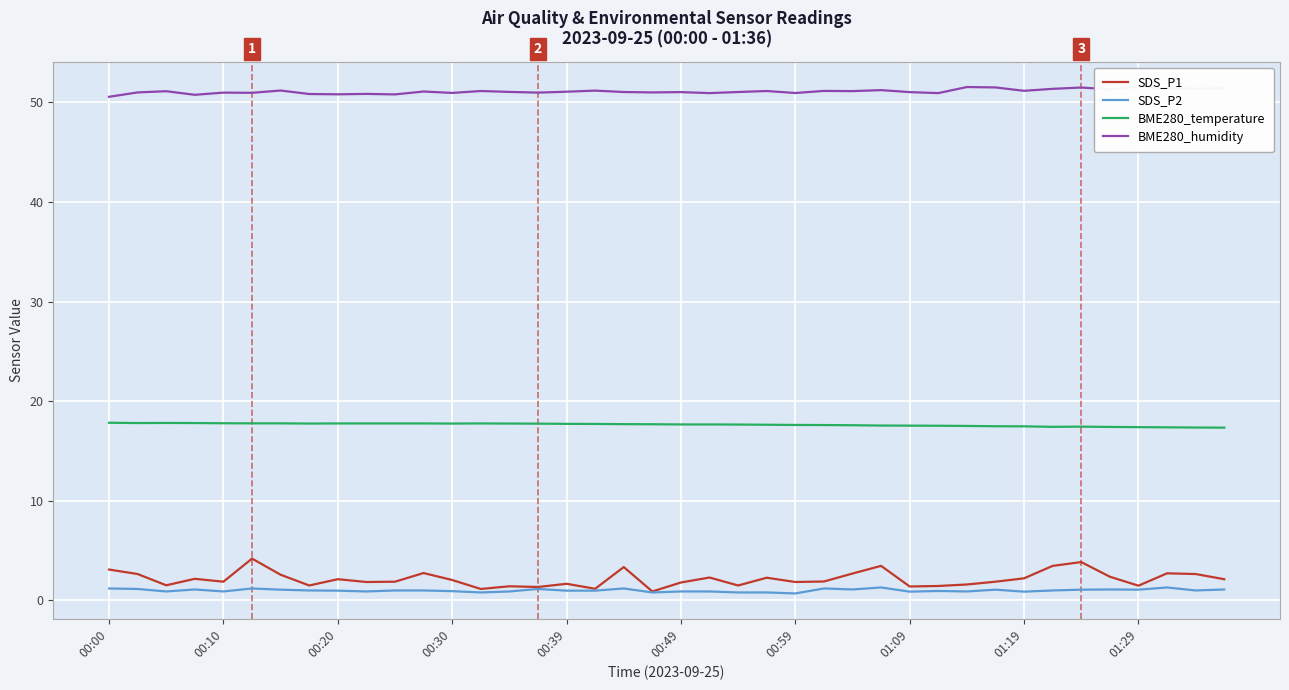

Which series has the largest total across all categories?

BME280_humidity